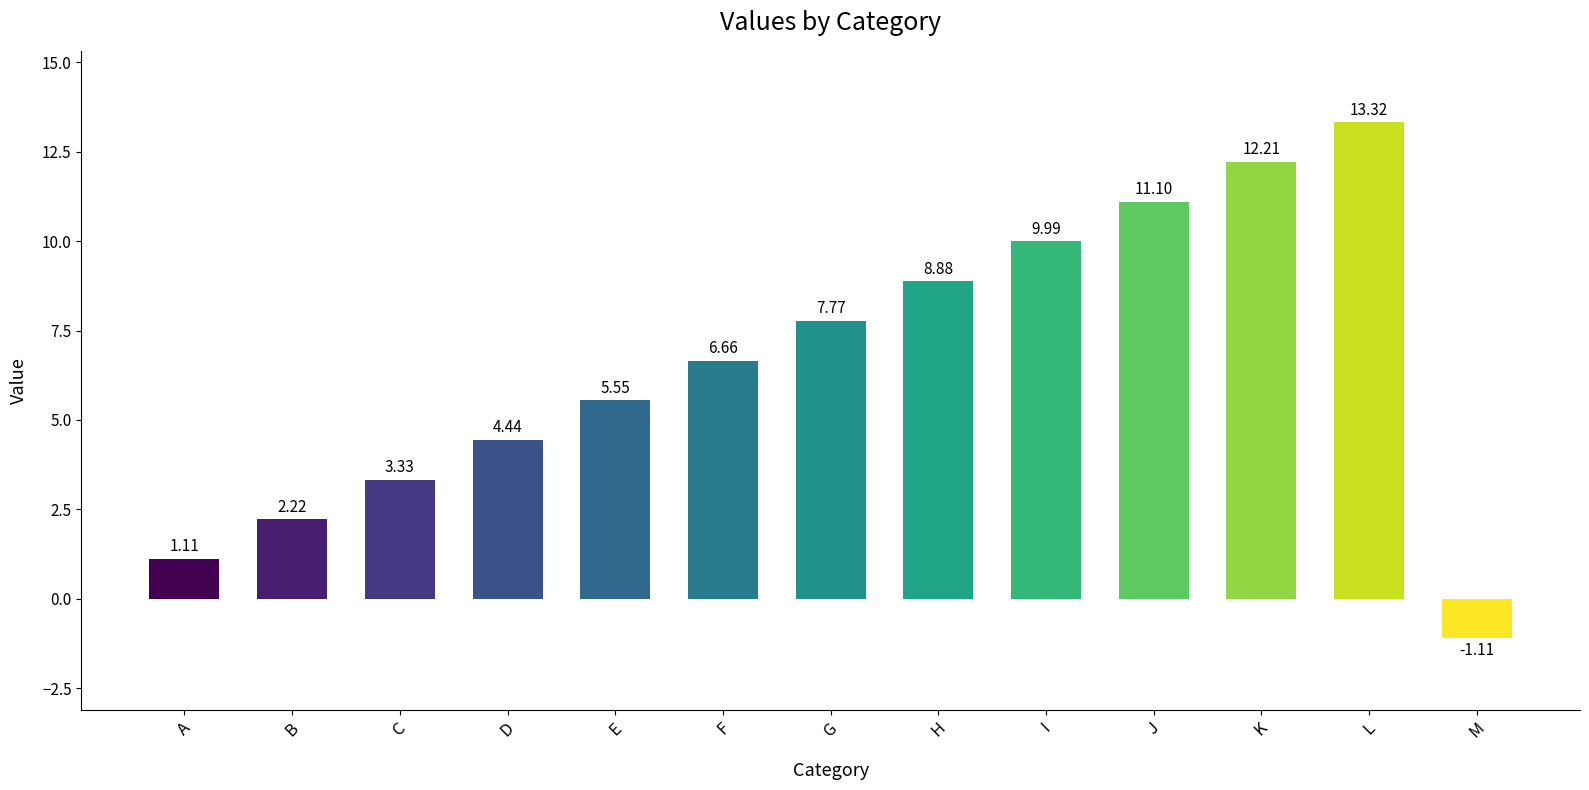

True or false: the data shows 11.1 at J.

True